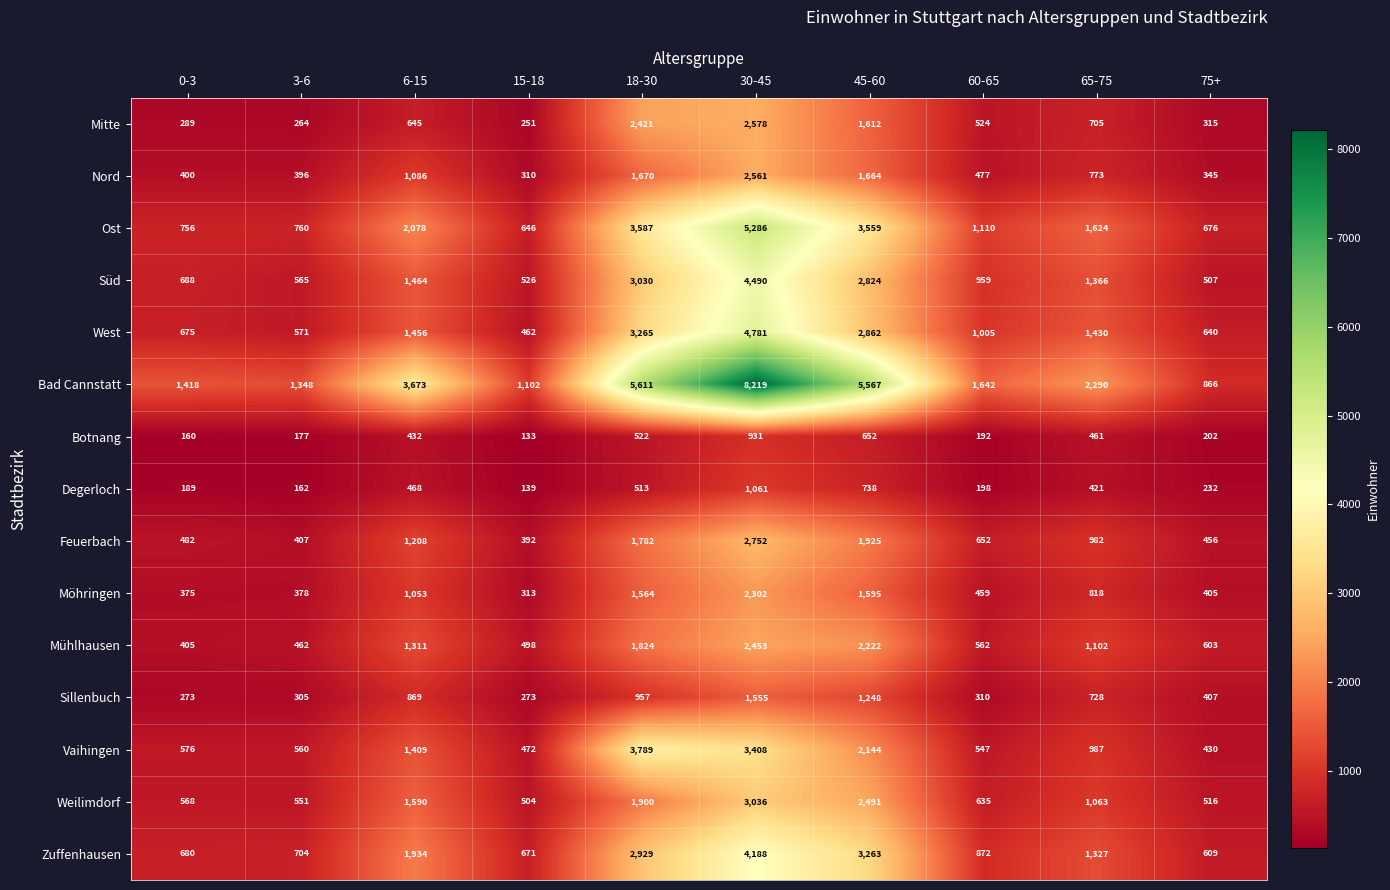

Where is Weilimdorf nearest to the value 1770?

18-30